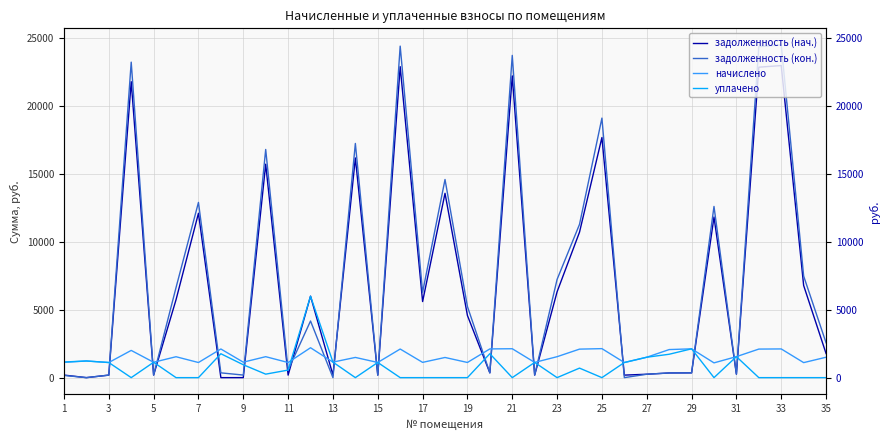

What is the average value of the задолженность (кон.) series?

7664.0